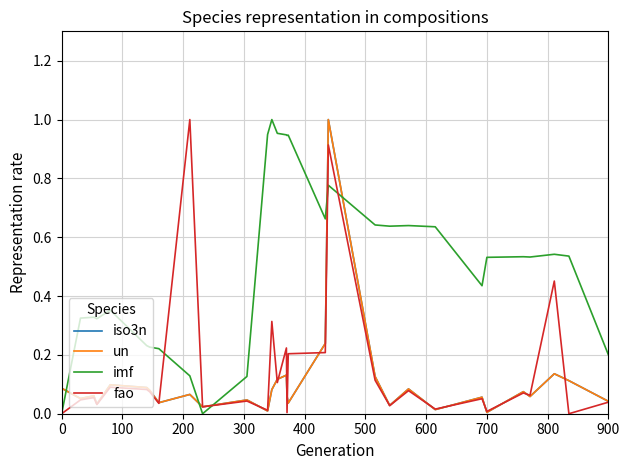

What are all the series names shown in the legend?

iso3n, un, imf, fao